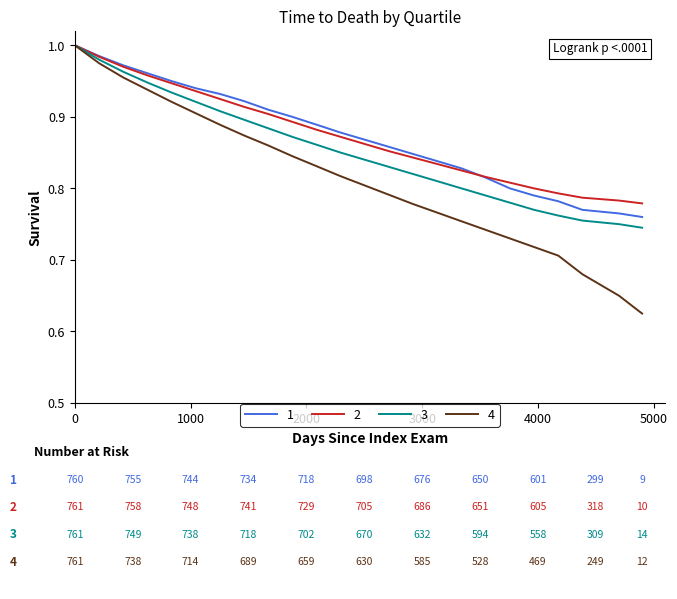

Which series has the largest range (max minus min)?

4